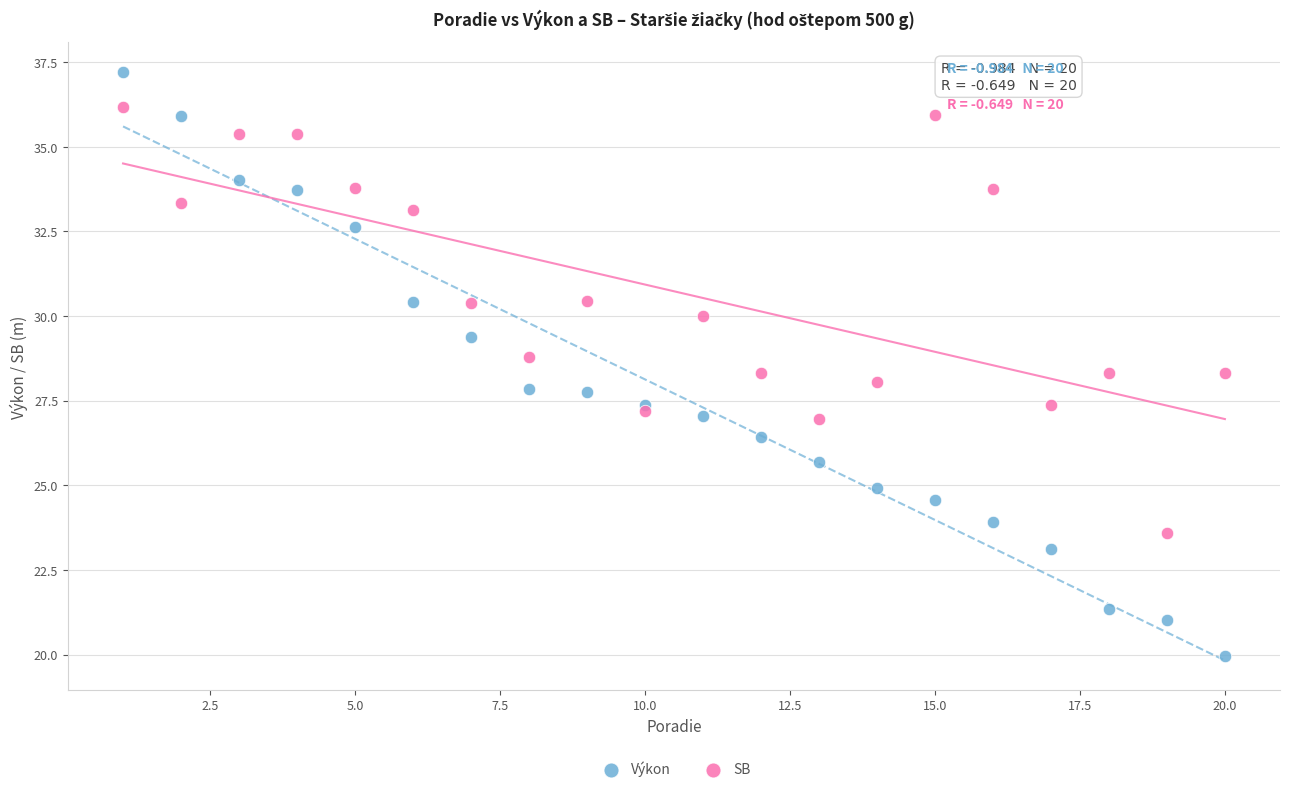

Which series has the largest Y range (max minus min)?

Výkon